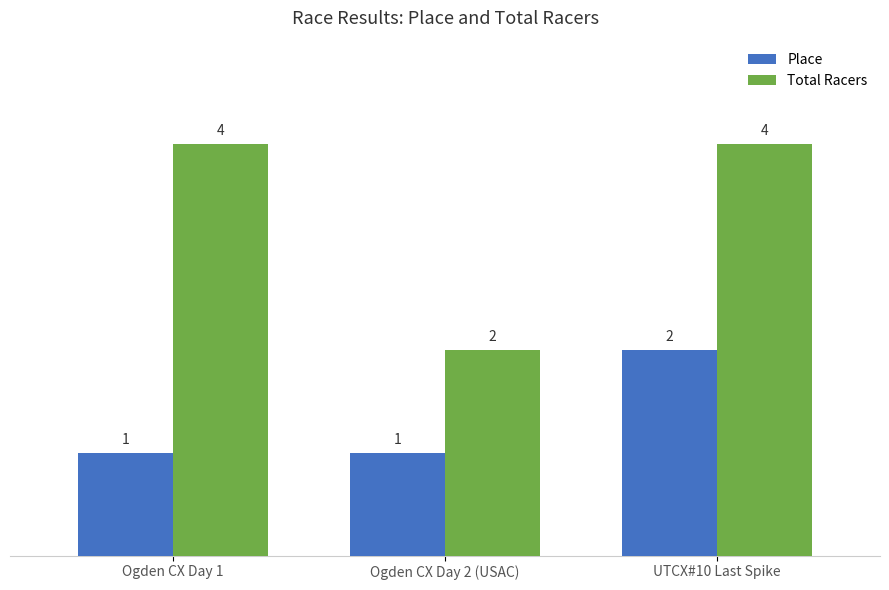

At Ogden CX Day 2 (USAC), list the series in order from largest to smallest.

Total Racers, Place